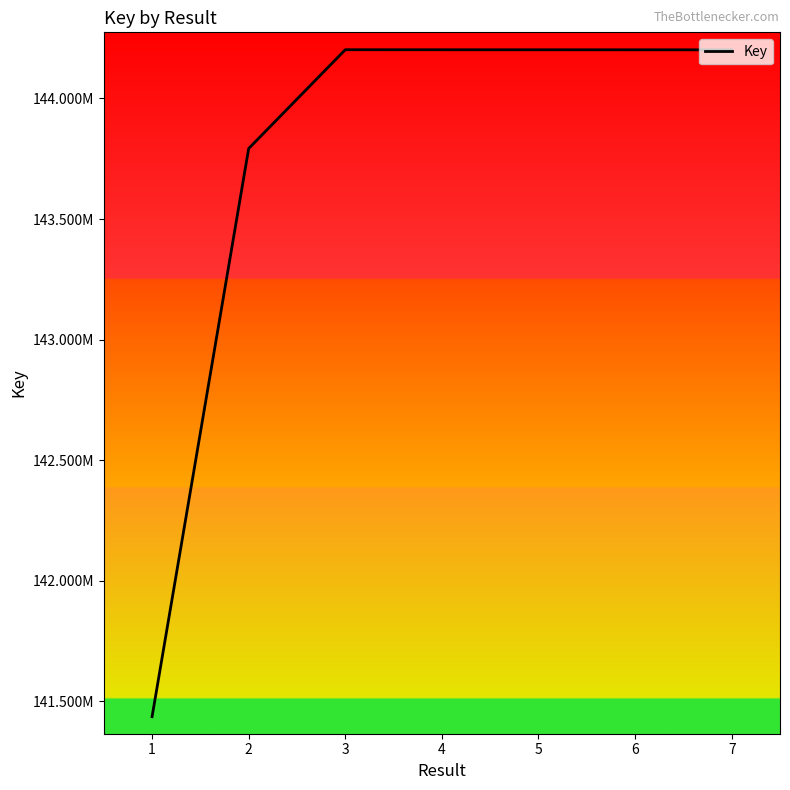

Does the chart have visible grid lines?

No